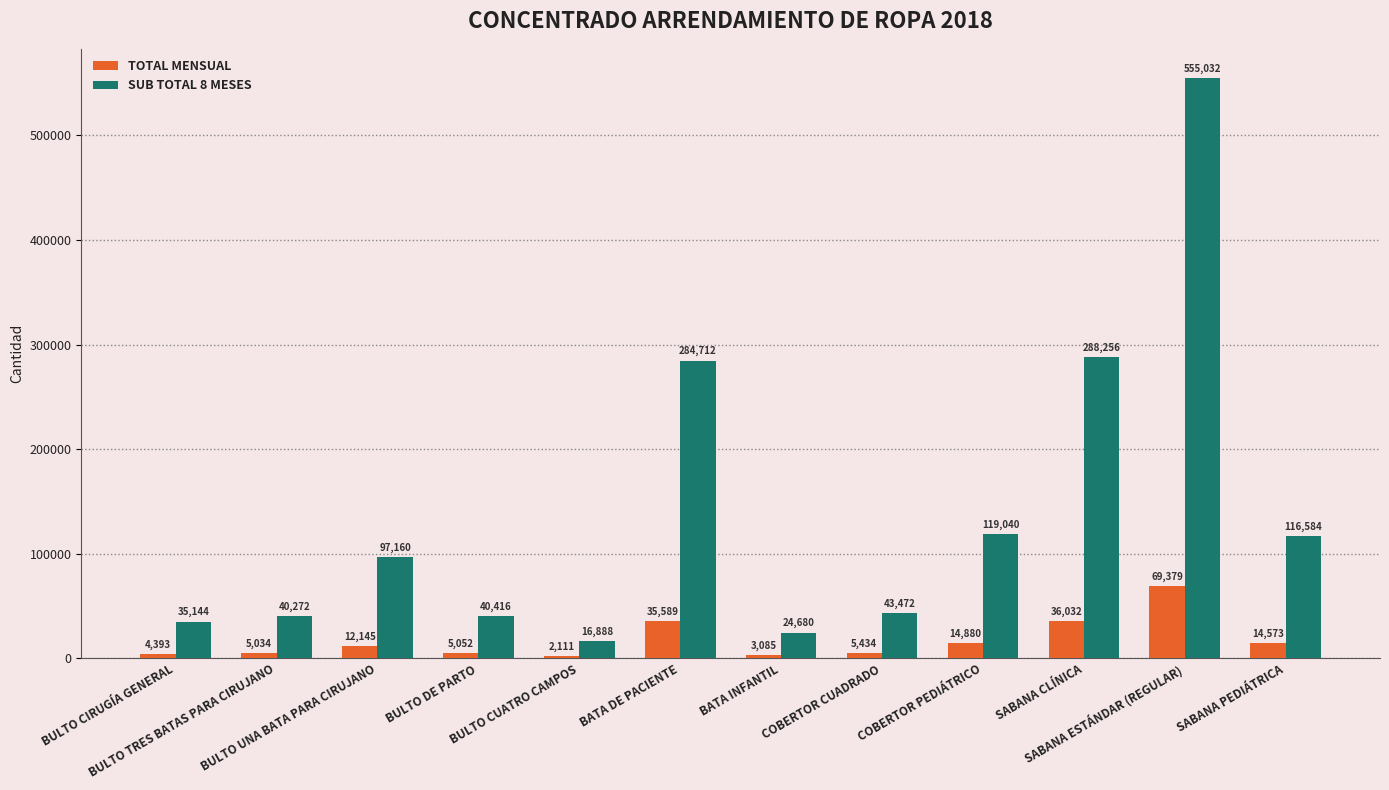

How many values in the SUB TOTAL 8 MESES series are below 97160?

6